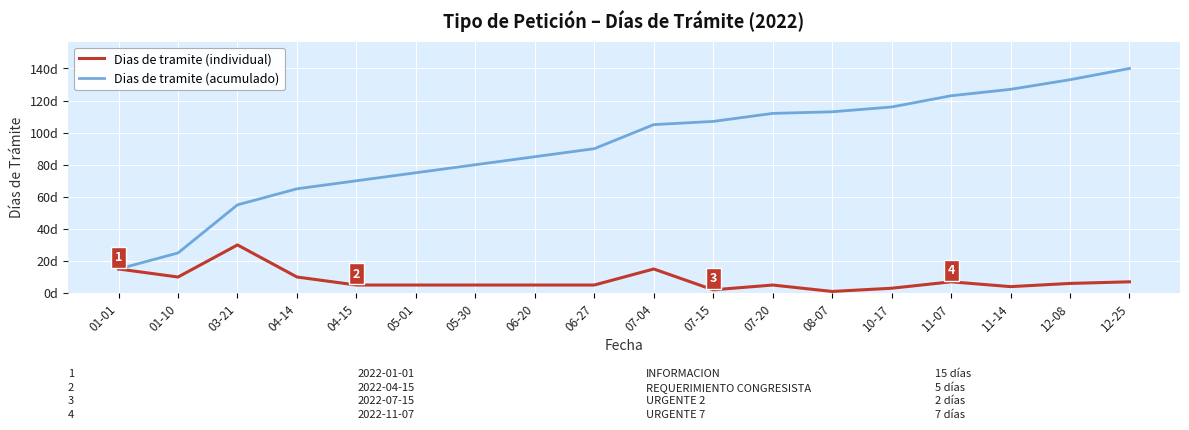

True or false: Dias de tramite (individual) has a value of 10 at 01-10.

True